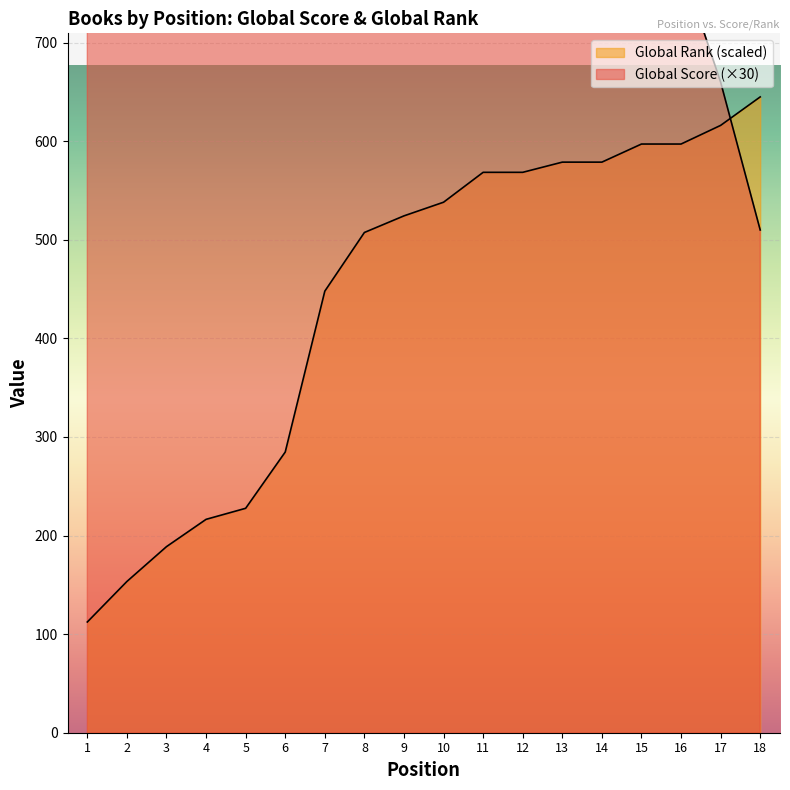

What is the difference between the second highest and minimum values in the Global Rank (scaled) series?

503.8